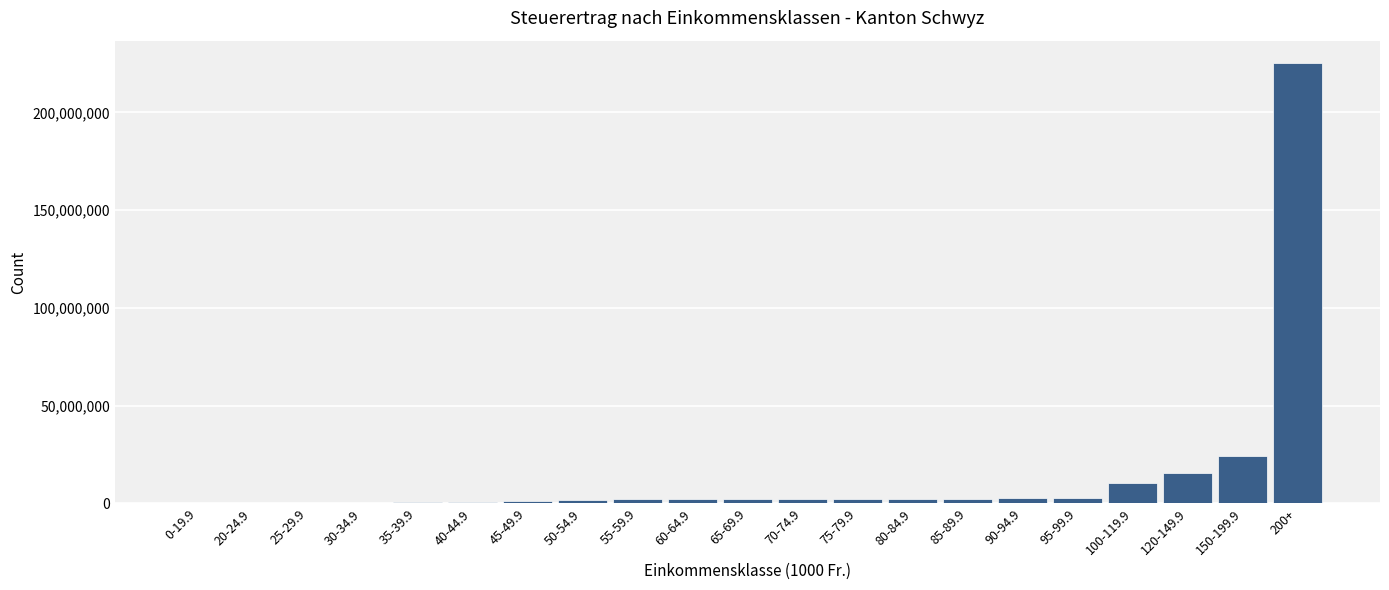

Is it true that the value at 200+ is 225394674?

True